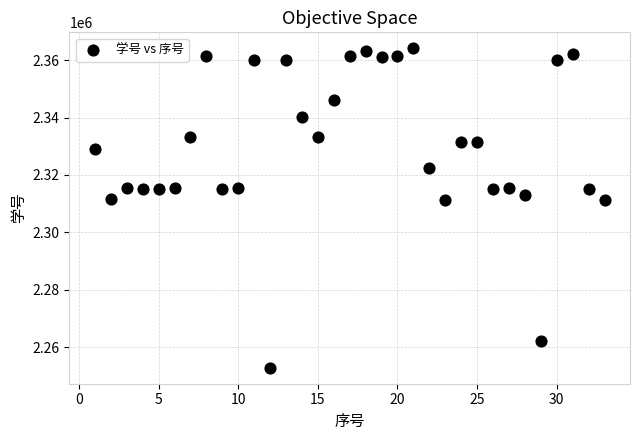

What is the range of X values (max minus min)?

32